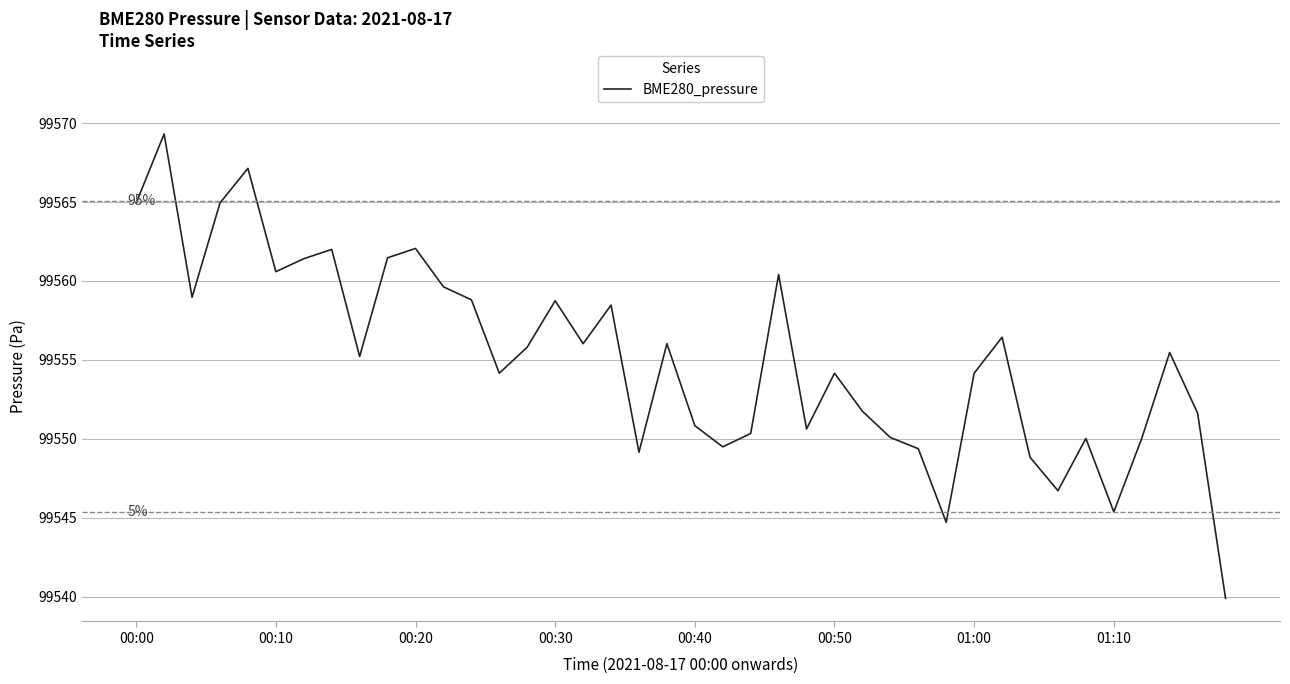

What is the minimum value shown in the chart?

99539.9